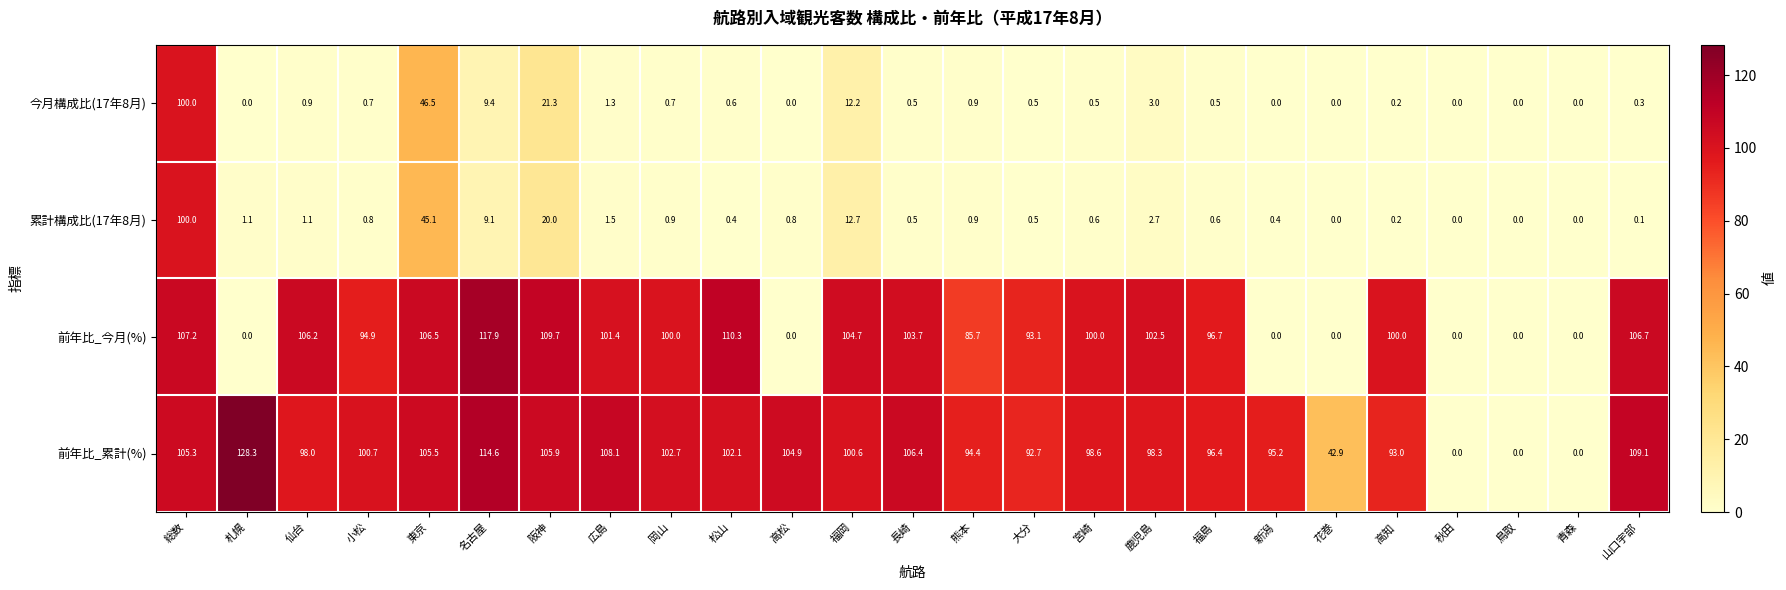

What is the greatest value displayed?

128.3